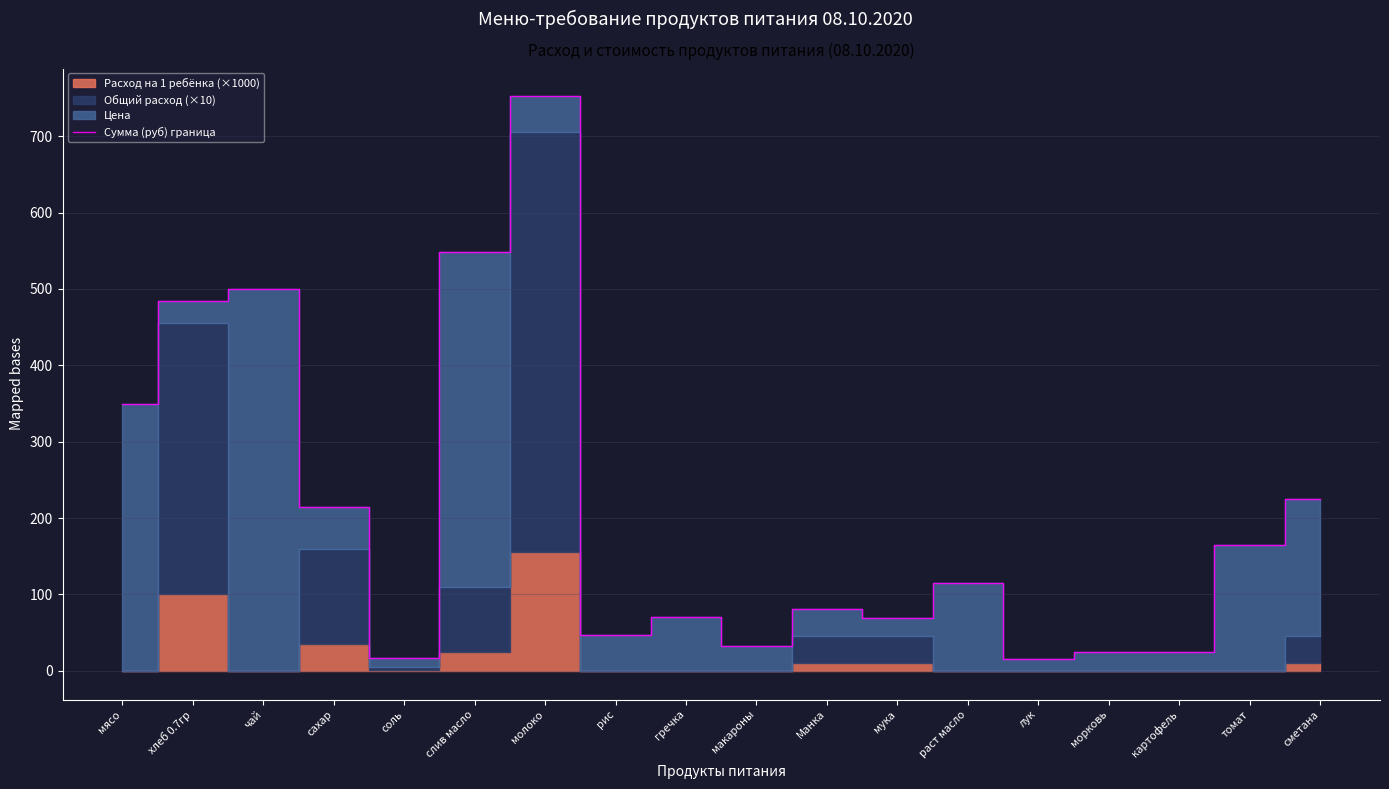

How many points are lower than both their immediate neighbors (excluding endpoints)?

5